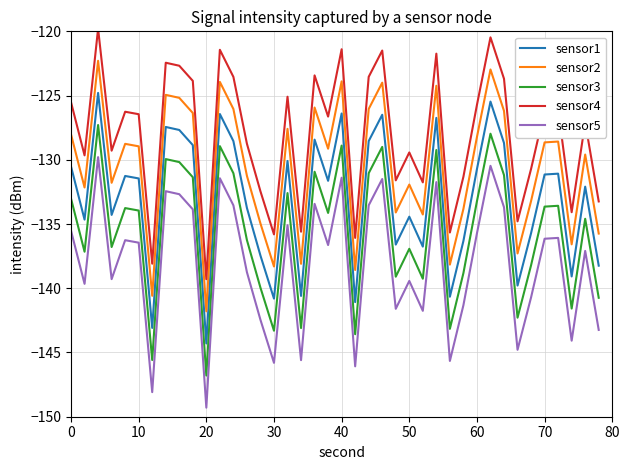

How many interior local valleys does the sensor2 series have?

13